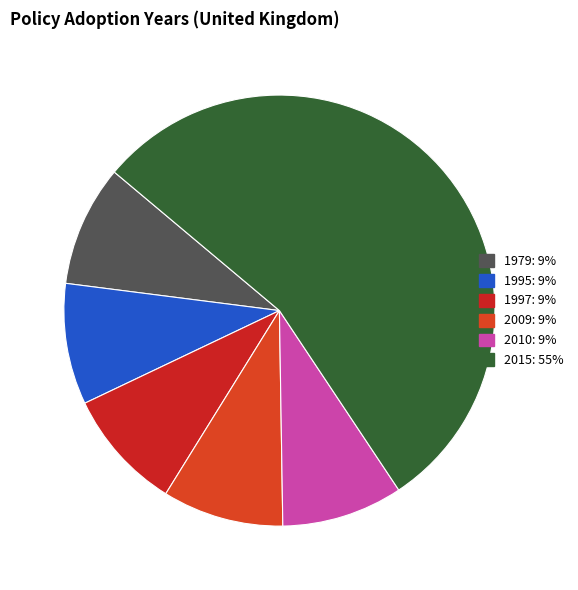

Count the number of slices in the pie.

6